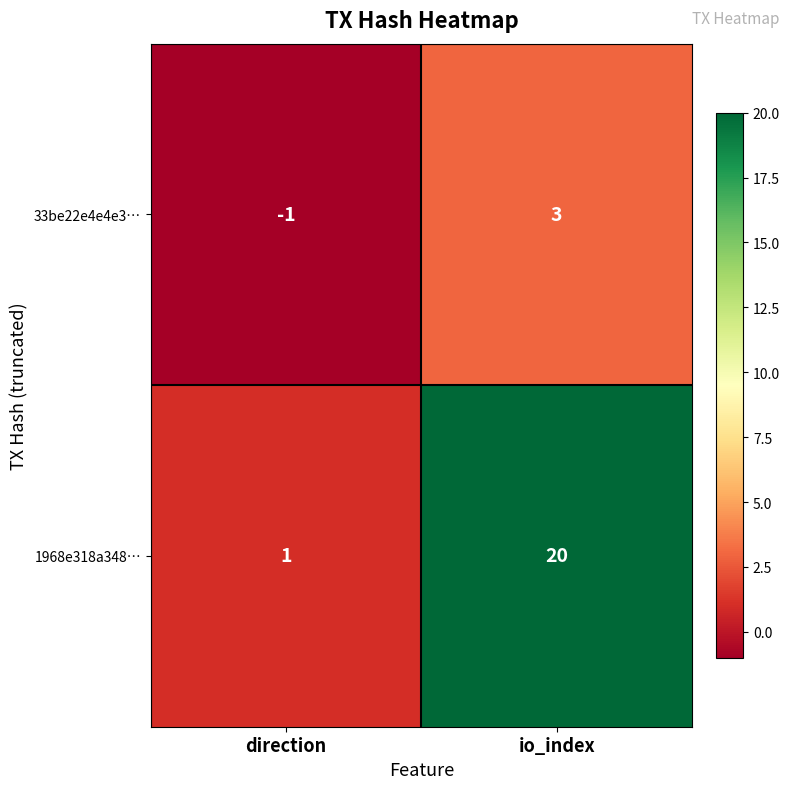

What is the difference between the 1968e318a348… values at direction and io_index?

19